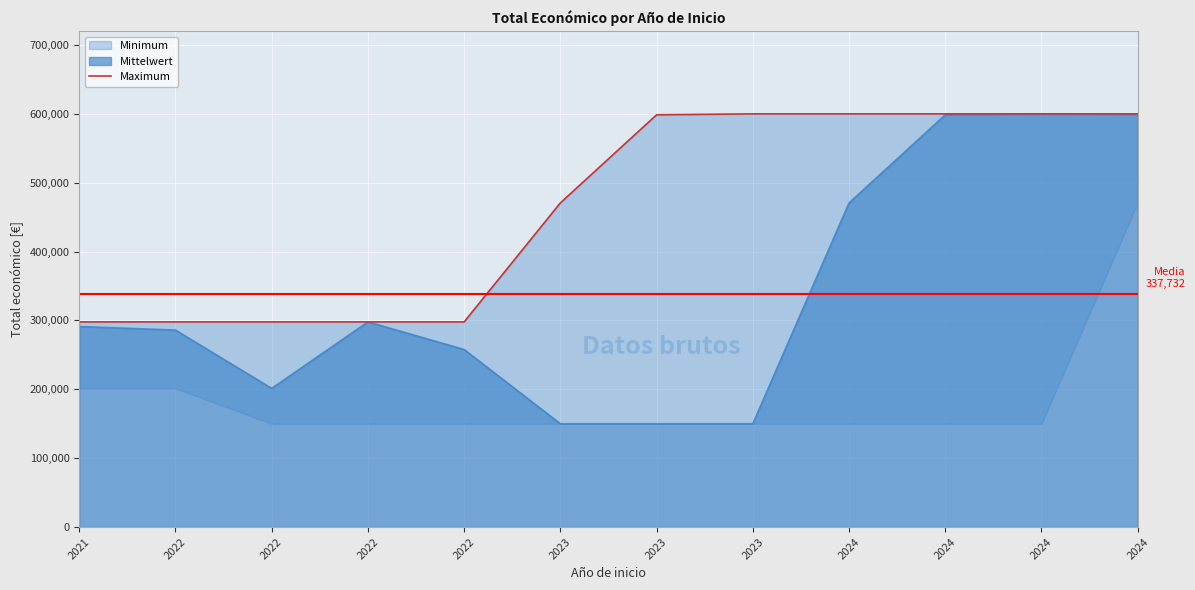

At which label does the data first exceed 598609?

2023